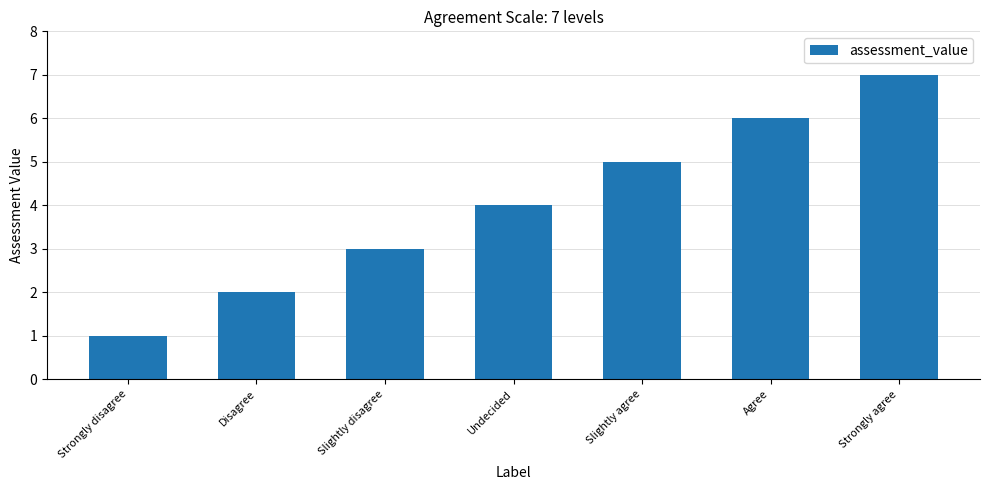

The value at Slightly agree is 3. True or false?

False